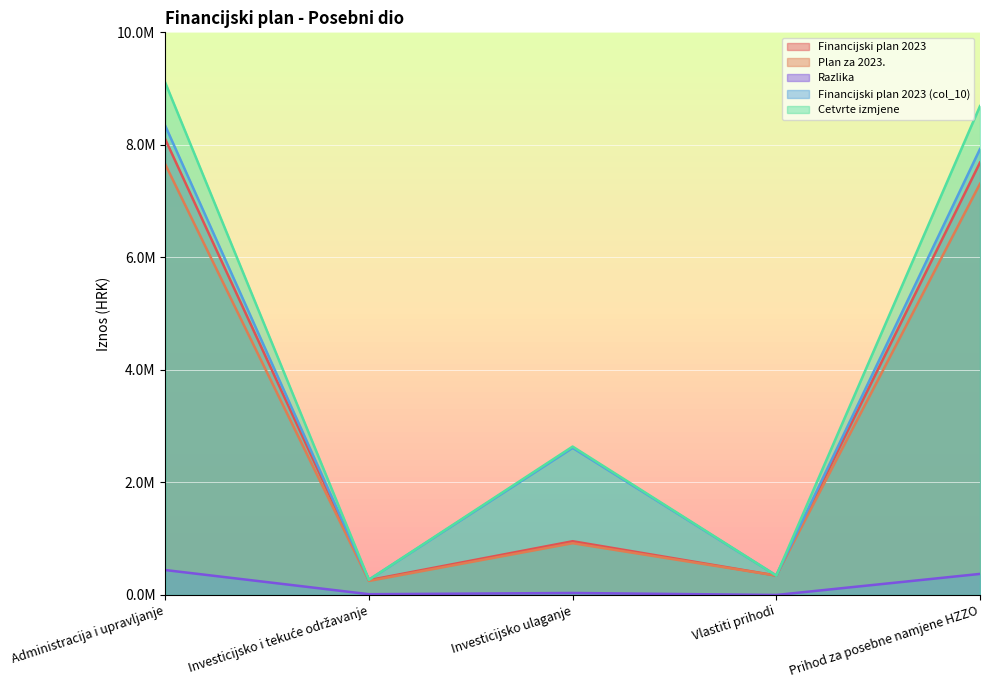

True or false: Plan za 2023. has a value of 74034.2 at Investicijsko i tekuće održavanje.

False